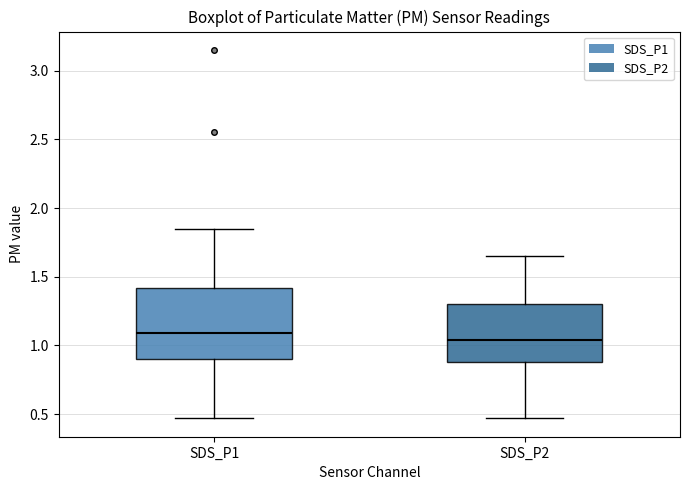

Which box is the tallest, from its lower edge to its upper edge?

SDS_P1